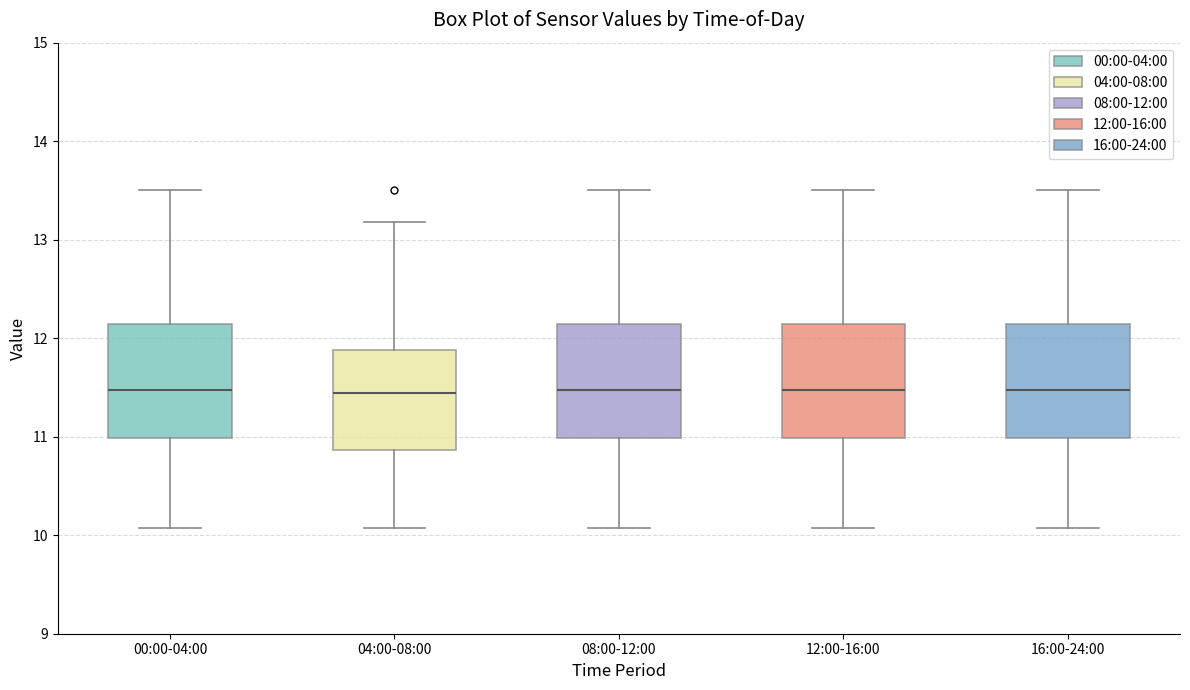

Reading left to right, read every box against the y-axis: the position of its median line, the range the box covers, and the ends of its whiskers. The values are not printed on the chart, so give them approximately, as read against the axis.

00:00-04:00: median 11.5, box 11.0 to 12.1, whiskers 10.1 to 13.5
04:00-08:00: median 11.4, box 10.9 to 11.9, whiskers 10.1 to 13.2
08:00-12:00: median 11.5, box 11.0 to 12.1, whiskers 10.1 to 13.5
12:00-16:00: median 11.5, box 11.0 to 12.1, whiskers 10.1 to 13.5
16:00-24:00: median 11.5, box 11.0 to 12.1, whiskers 10.1 to 13.5